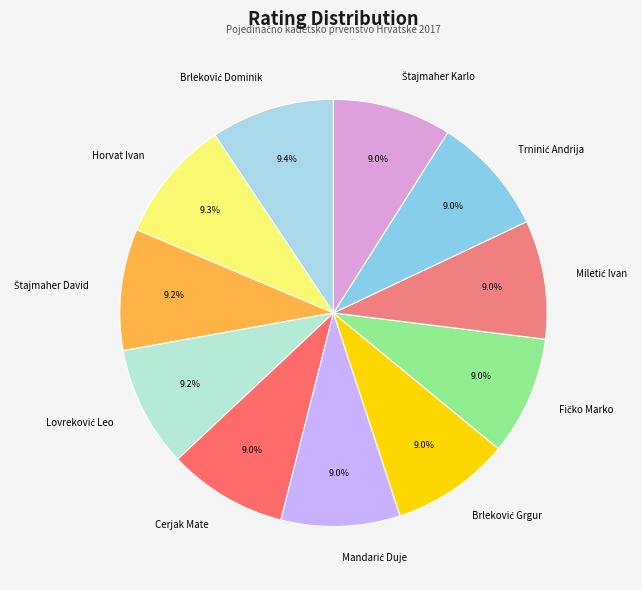

Is there any slice that represents more than half of the pie?

No